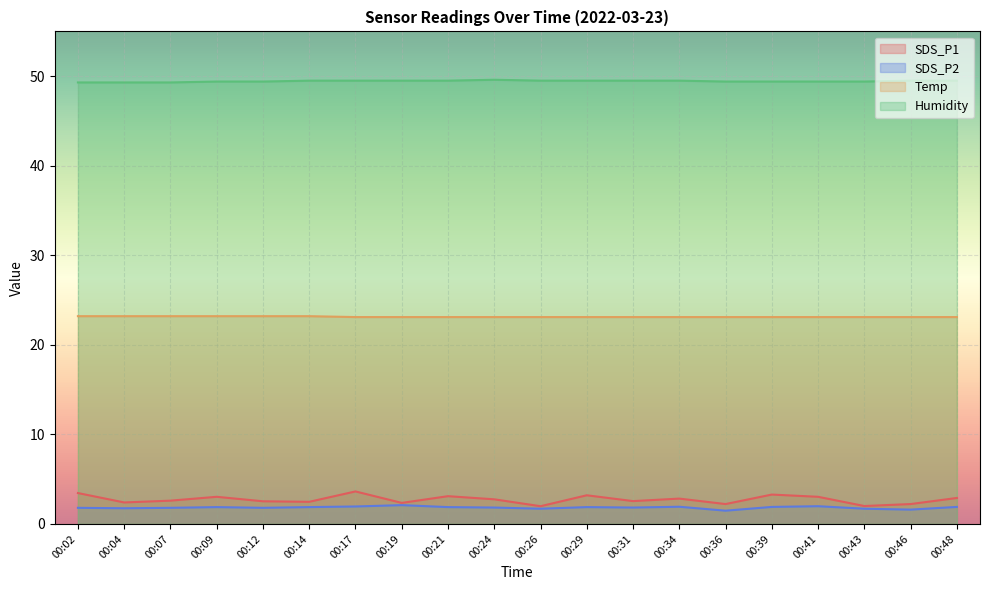

Reading left to right, what are all the values shown in this chart?

SDS_P1: 3.5	2.4	2.6	3.0	2.5	2.5	3.6	2.4	3.1	2.8	2.0	3.2	2.5	2.8	2.2	3.3	3.0	2.0	2.2	2.9
SDS_P2: 1.8	1.8	1.8	1.9	1.8	1.9	1.9	2.1	1.9	1.8	1.7	1.9	1.8	1.9	1.5	1.9	2.0	1.7	1.6	1.9
Temp: 23.2	23.2	23.2	23.2	23.2	23.2	23.1	23.1	23.1	23.1	23.1	23.1	23.1	23.1	23.1	23.1	23.1	23.1	23.1	23.1
Humidity: 49.3	49.3	49.3	49.4	49.4	49.5	49.5	49.5	49.5	49.6	49.5	49.5	49.5	49.5	49.4	49.4	49.4	49.4	49.5	49.5